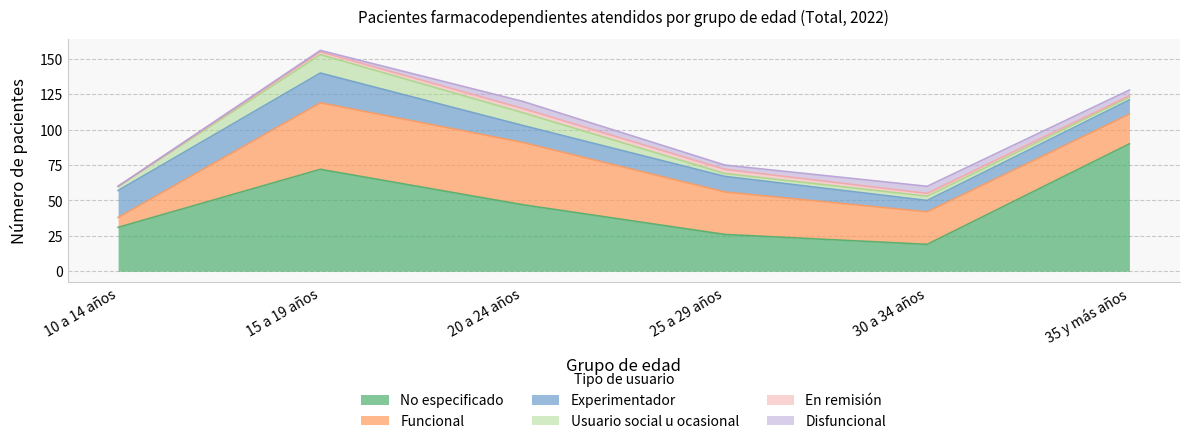

What value does the Disfuncional series have at 20 a 24 años?

5